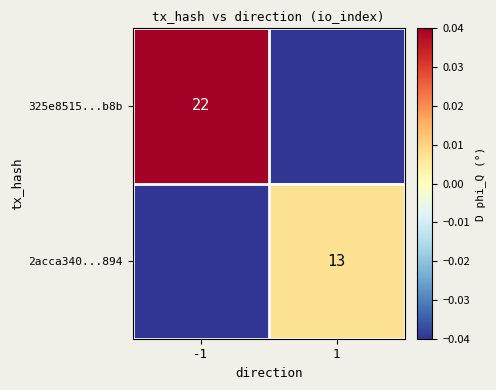

How many positive values does the 325e8515...b8b series have?

1